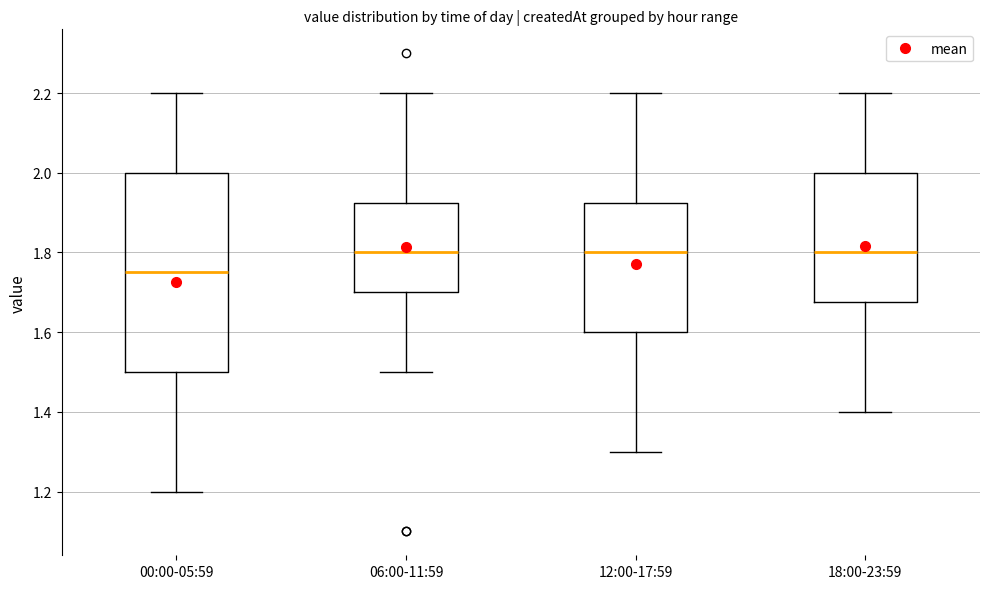

Comparing the boxes themselves (not the whiskers), which one is the tallest?

00:00-05:59